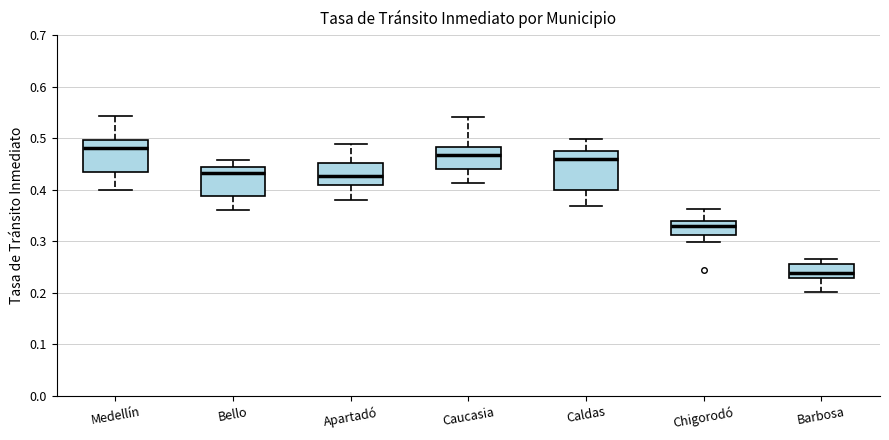

Where does the lower whisker of the box for Chigorodó end on the y-axis? The values are not printed on the chart, so give them approximately, as read against the axis.

0.30